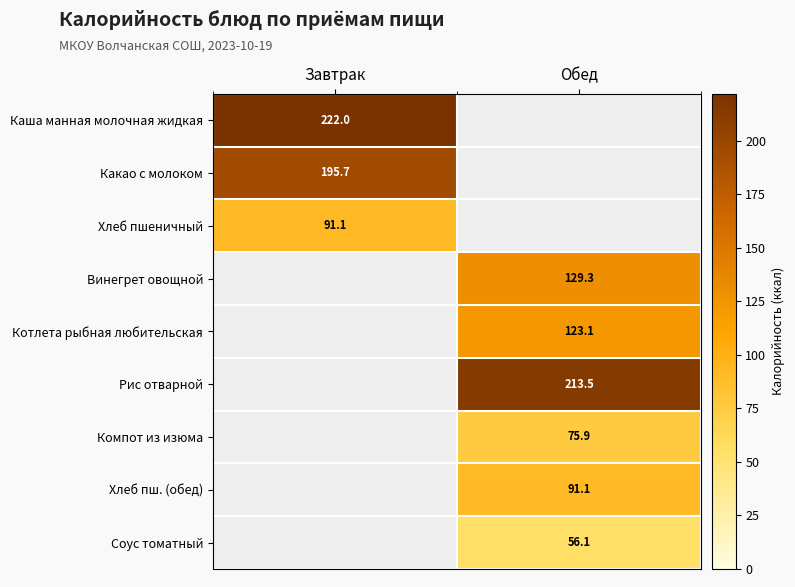

Which category has the lowest value across all series?

Обед